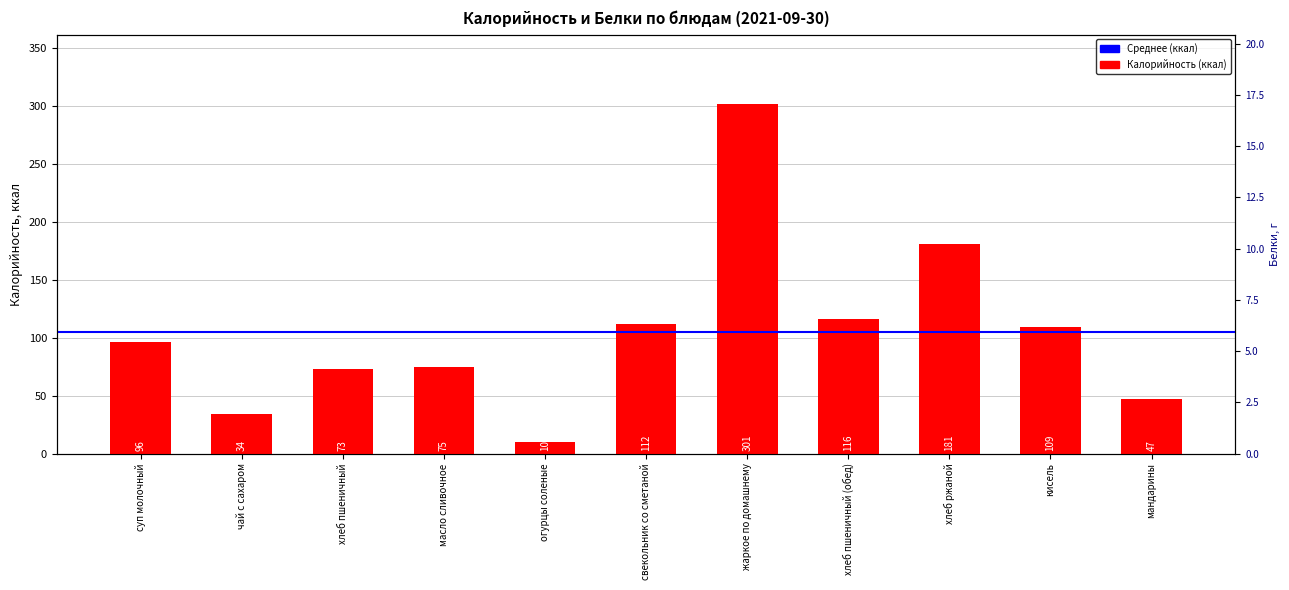

Which series has the largest range (max minus min)?

Калорийность